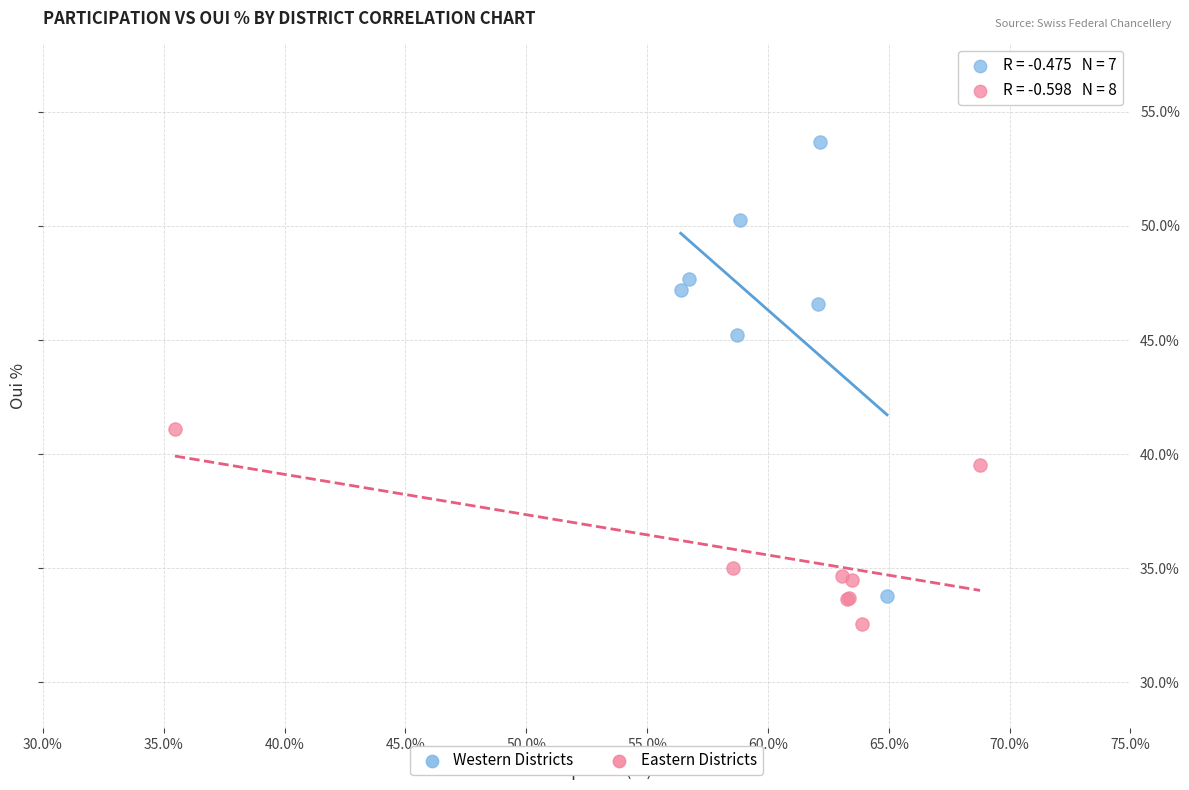

What are all the series names shown in the legend?

Western Districts, Eastern Districts